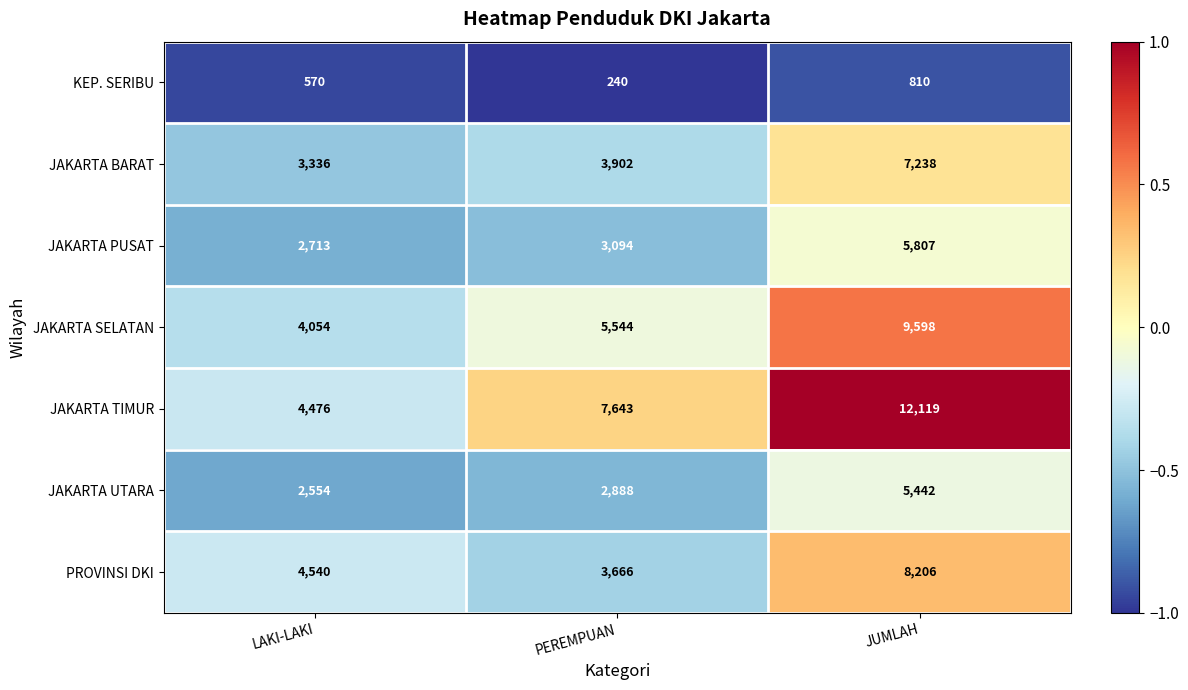

What is the total value across all series at PEREMPUAN?

26977